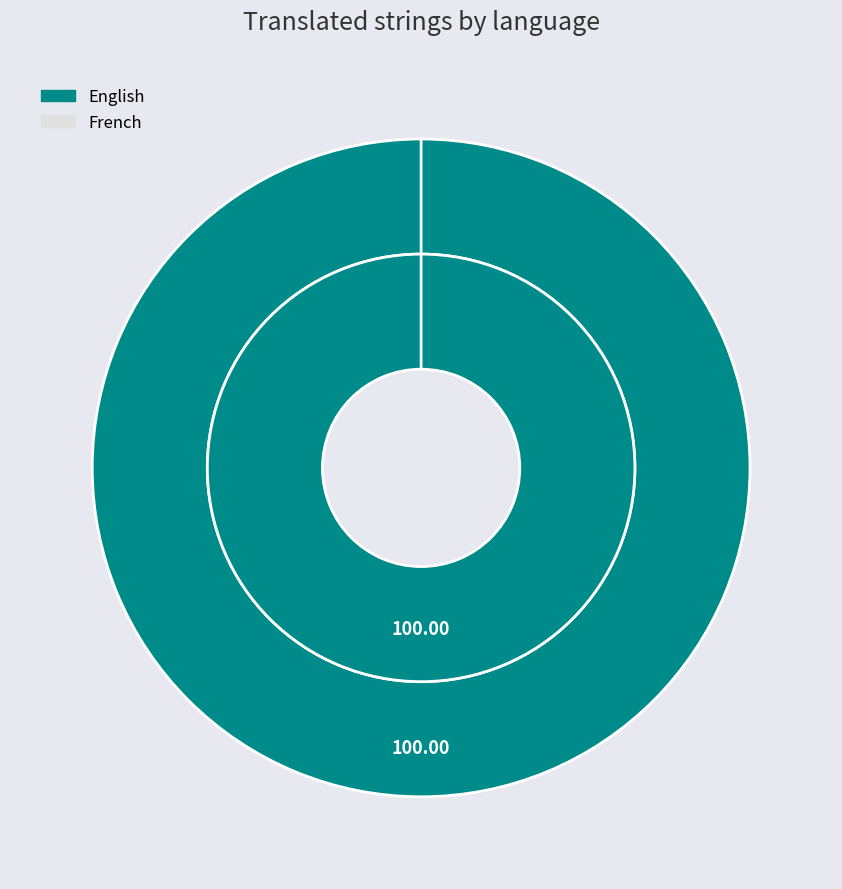

The English slice represents 100% of the pie. True or false?

True